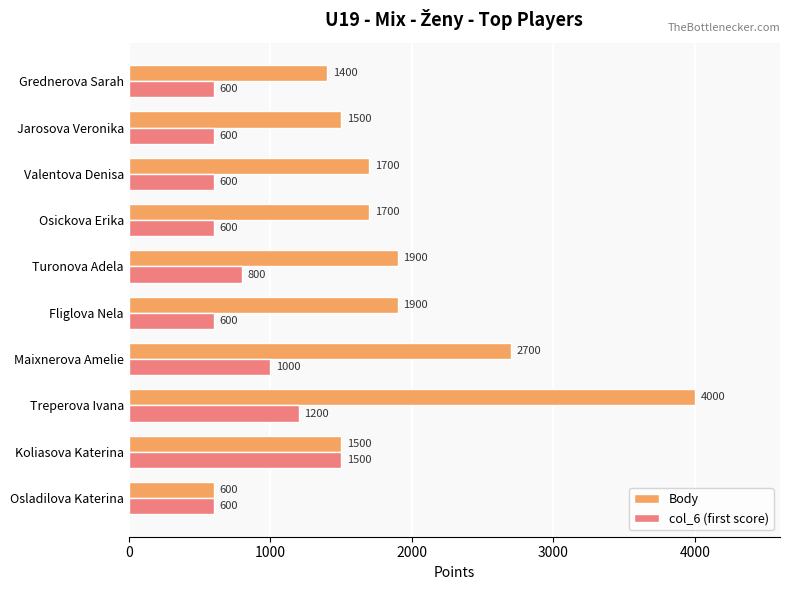

Rank the series by their maximum value, from lowest to highest.

col_6 (first score), Body